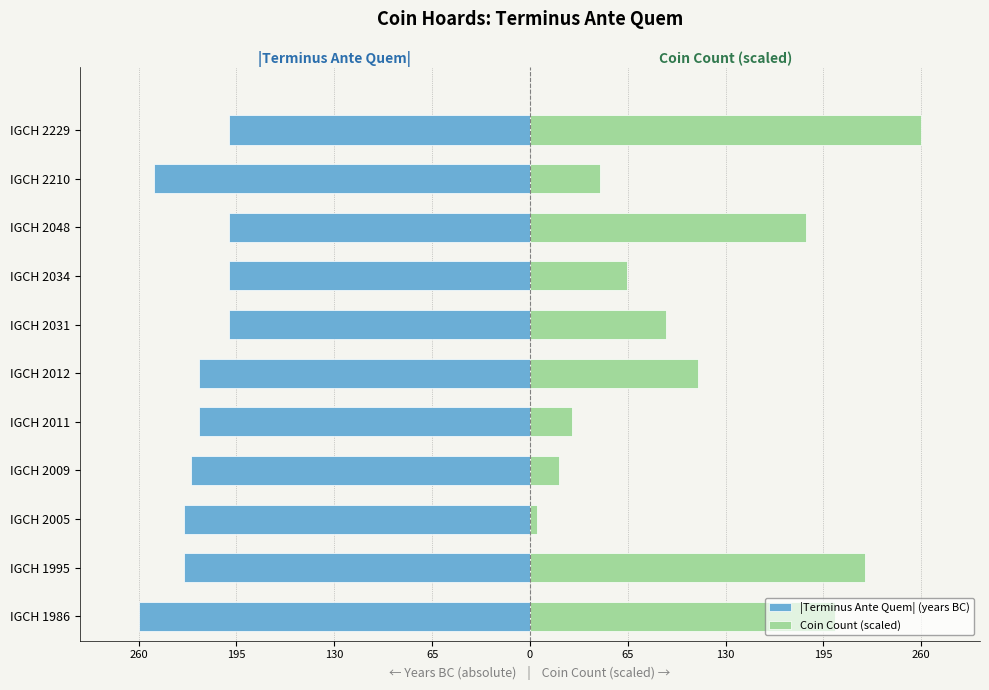

True or false: |Terminus Ante Quem| (years BC) has a value of -121.5 at IGCH 2012.

False